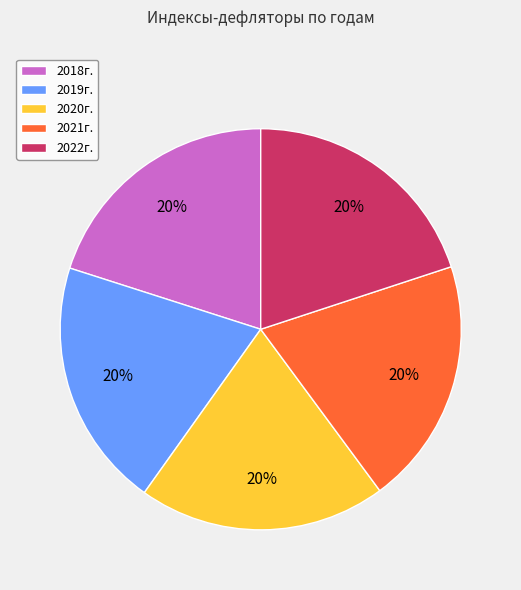

To the nearest percent, what portion does 2020г. represent?

20%